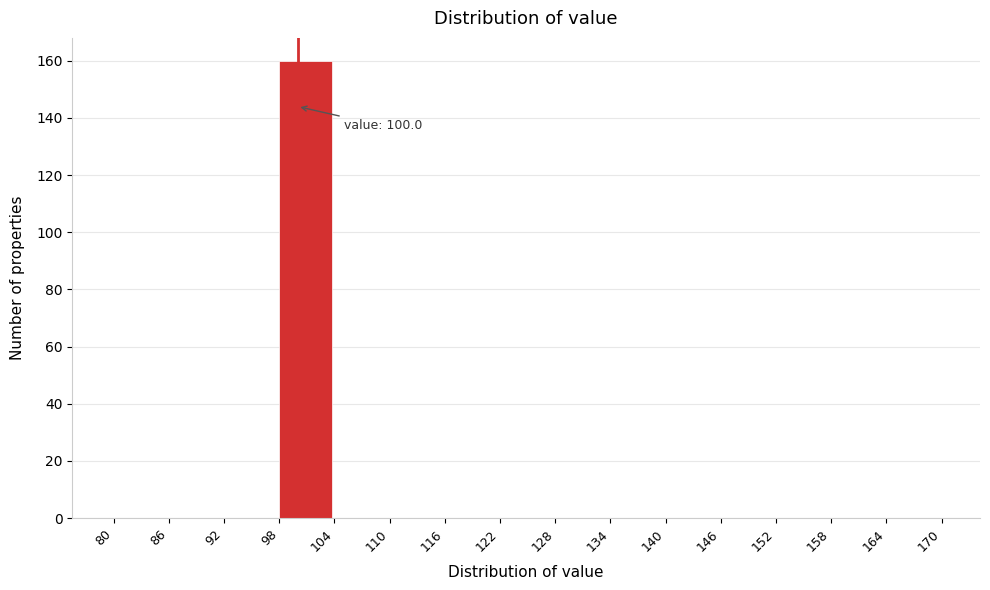

Which range on the x-axis has the tallest bar?

98 to 104